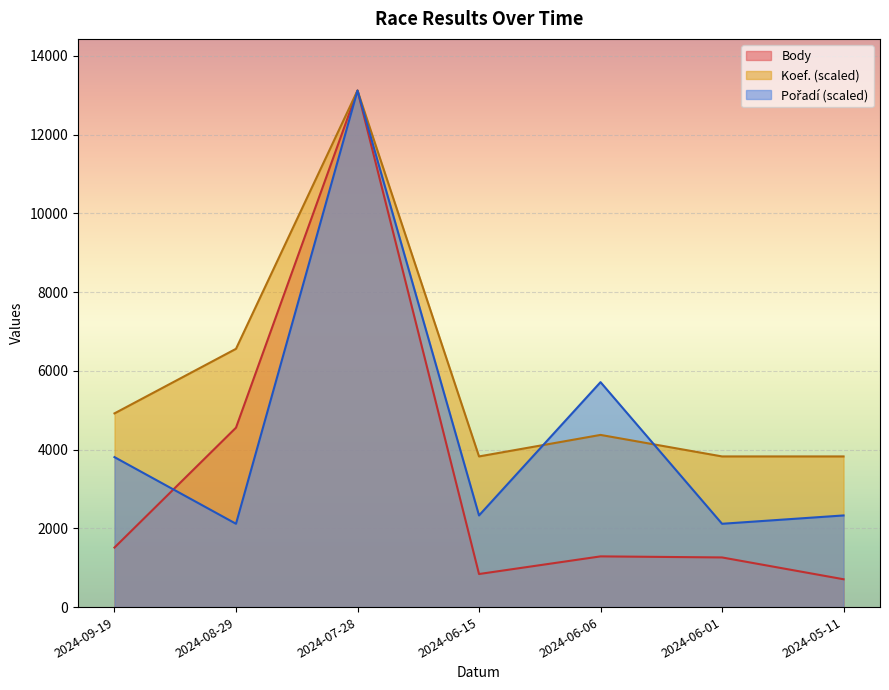

What is the label of the 5th point from the right?

2024-07-28